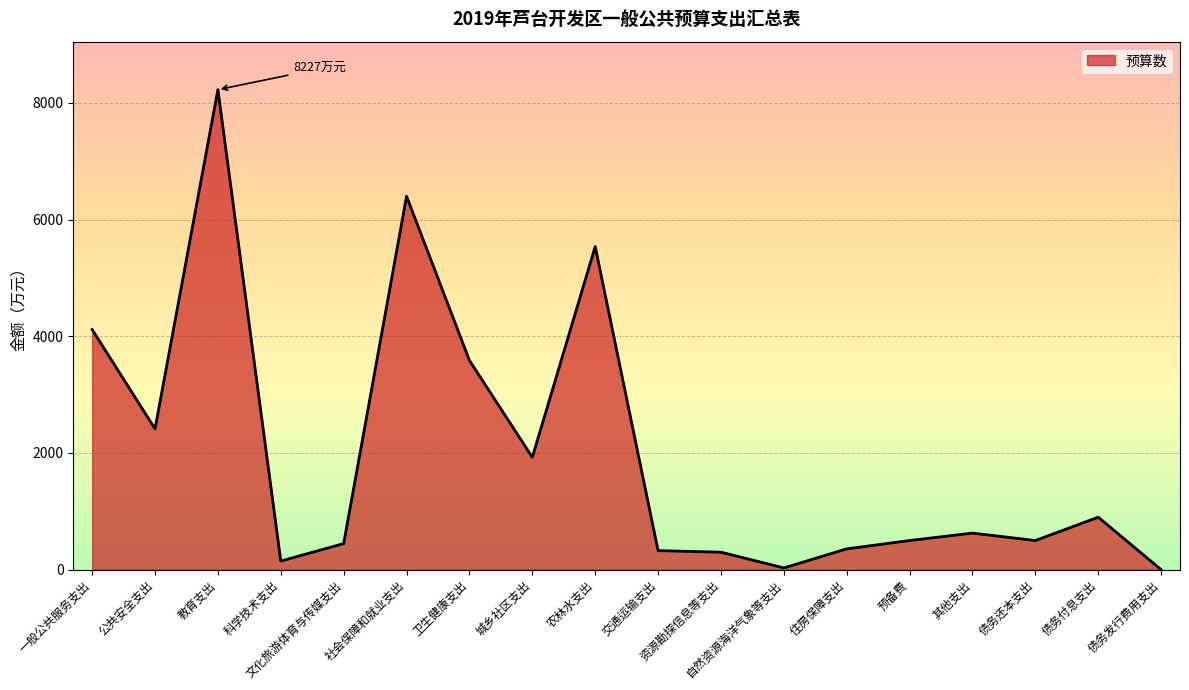

The value at 社会保障和就业支出 is 6400. True or false?

True